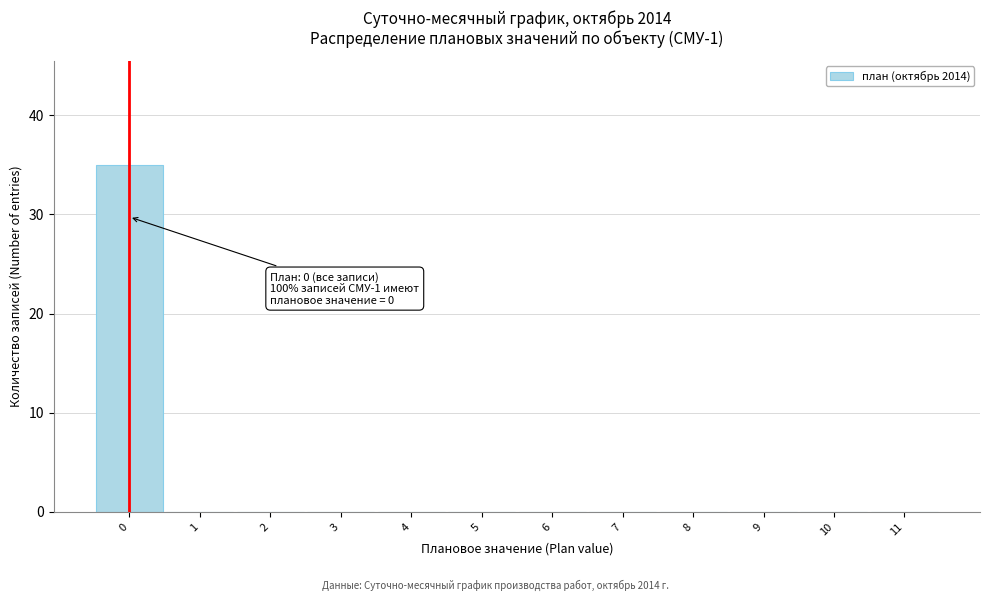

Which range on the x-axis has the tallest bar?

-0.5 to 0.5